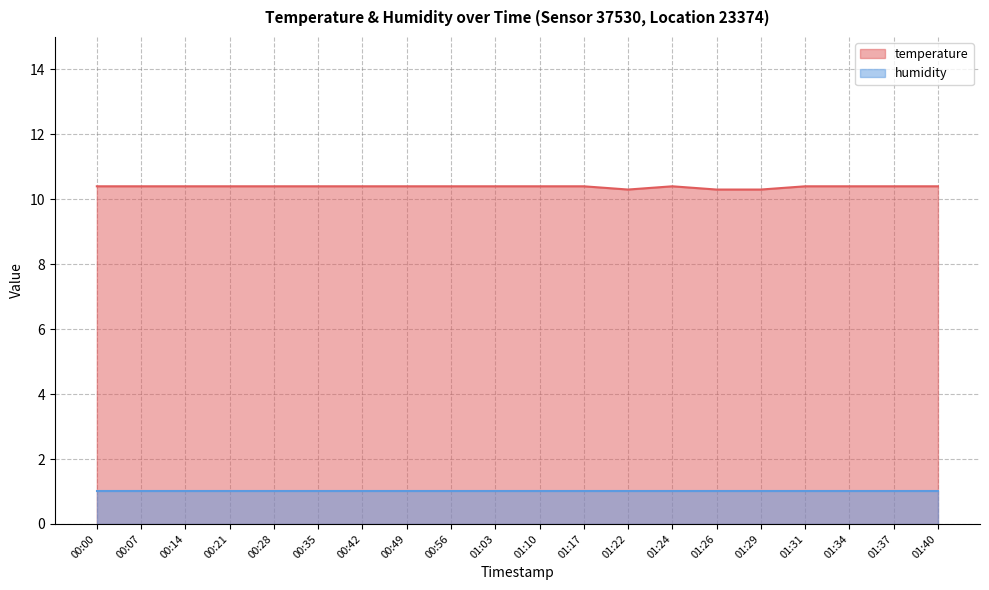

What is the label of the 9th point from the right?

01:17